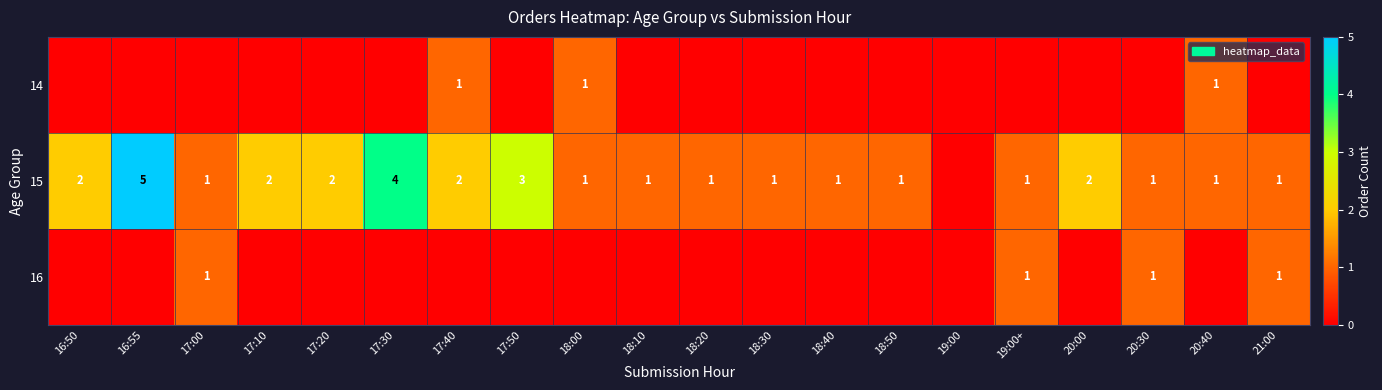

Count the number of data series in this chart.

3